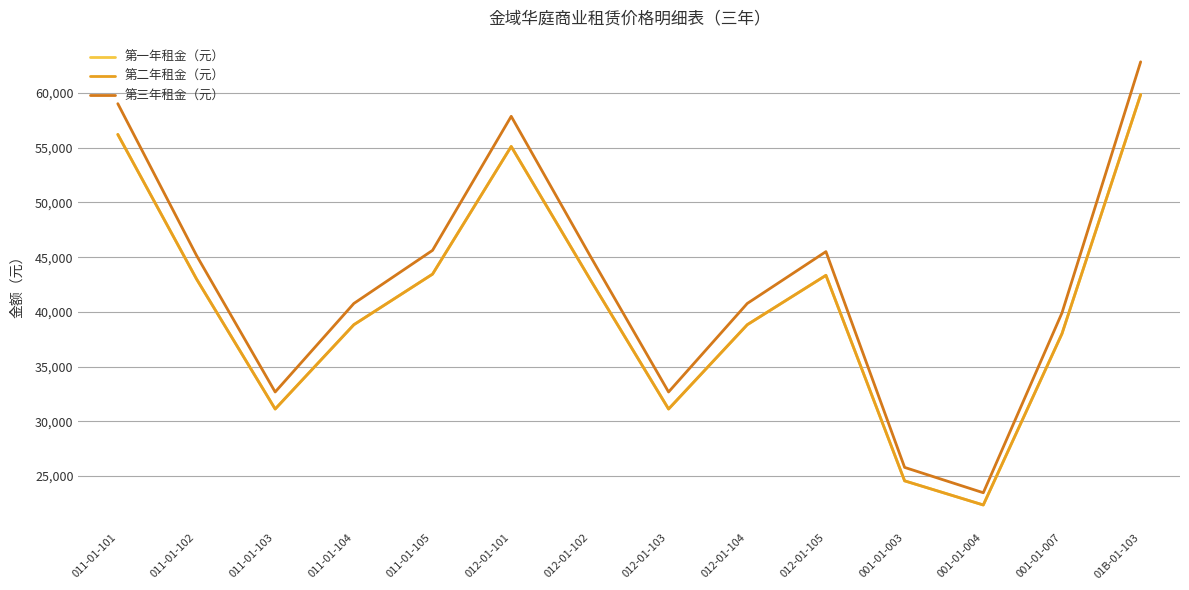

Is this an area chart (filled region under the line)?

No